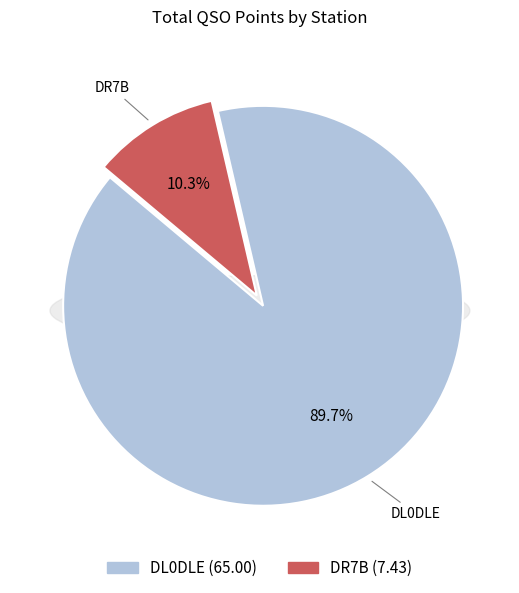

The DL0DLE slice represents 95% of the pie. True or false?

False